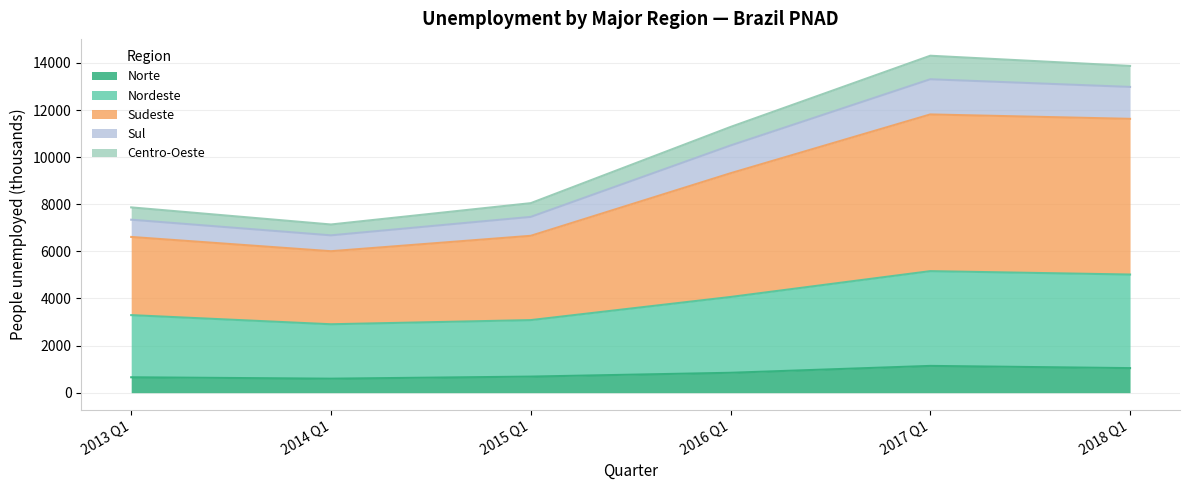

What is the lowest value of the Norte series?

595